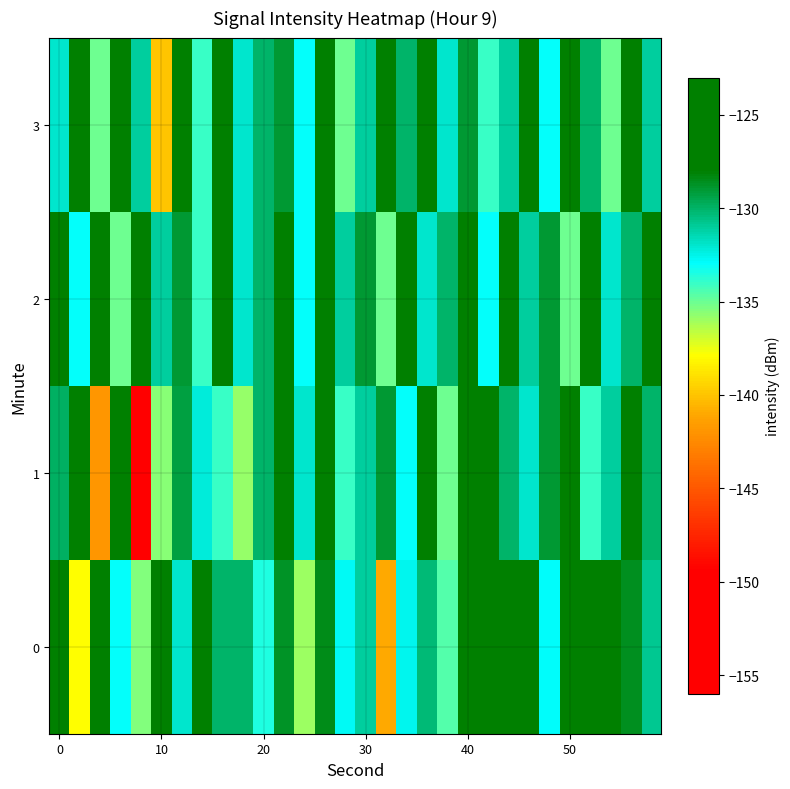

List the series in order of their peak value, lowest first.

2, 3, 0, 1